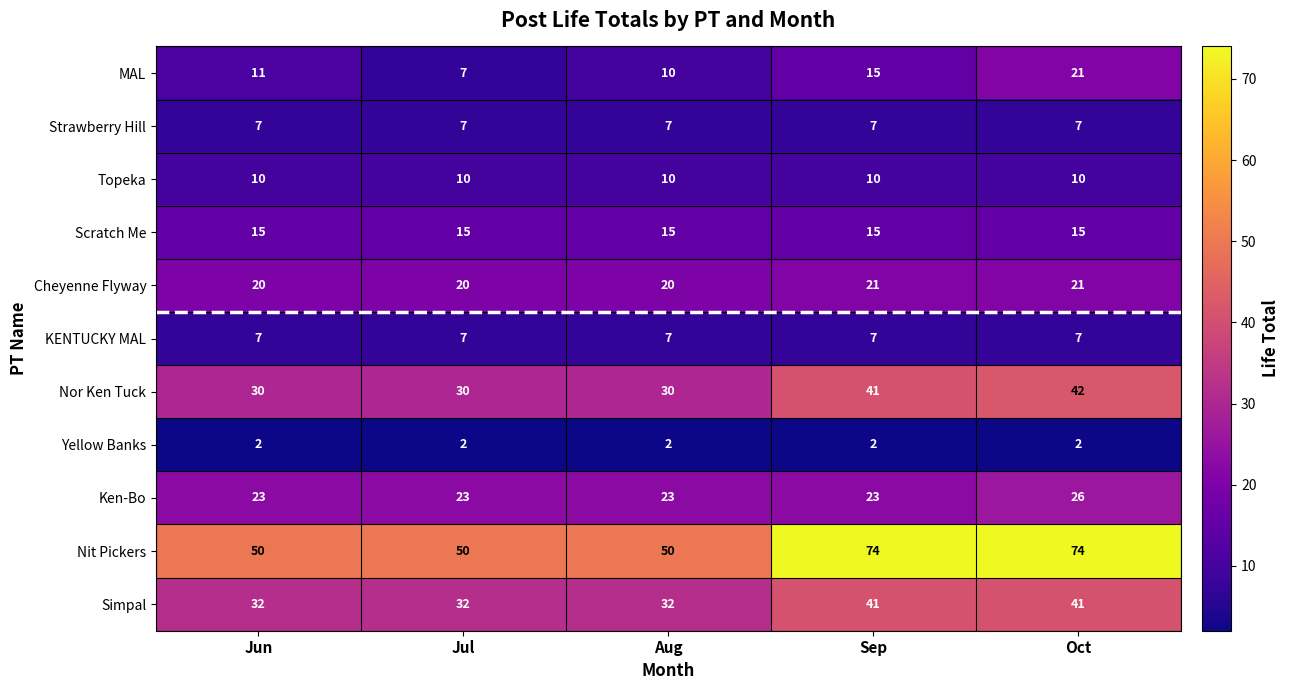

What is the average value of the Strawberry Hill series?

7